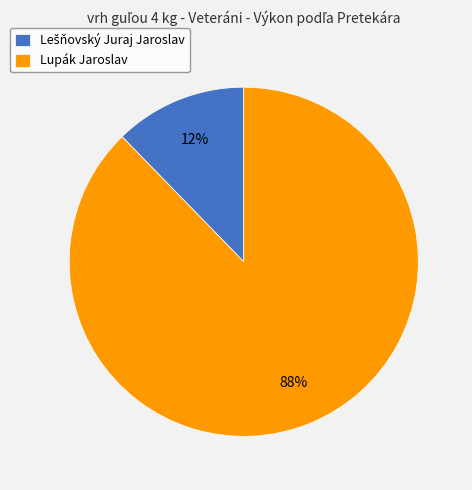

Is it true that Lupák Jaroslav is 78% of the pie?

False